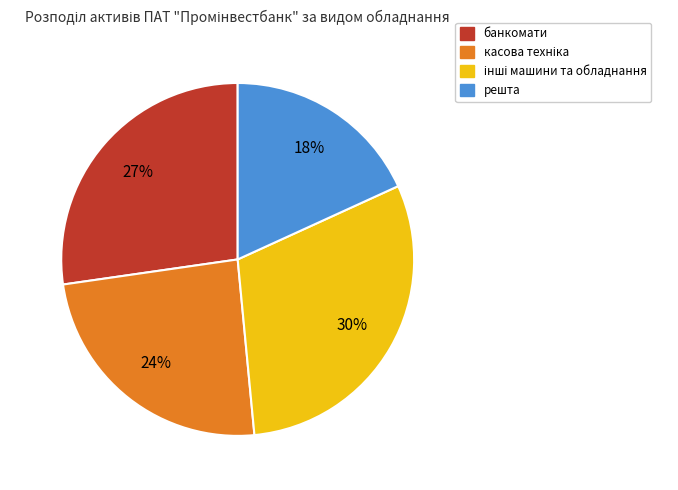

To the nearest percent, what is the average slice percentage?

25%